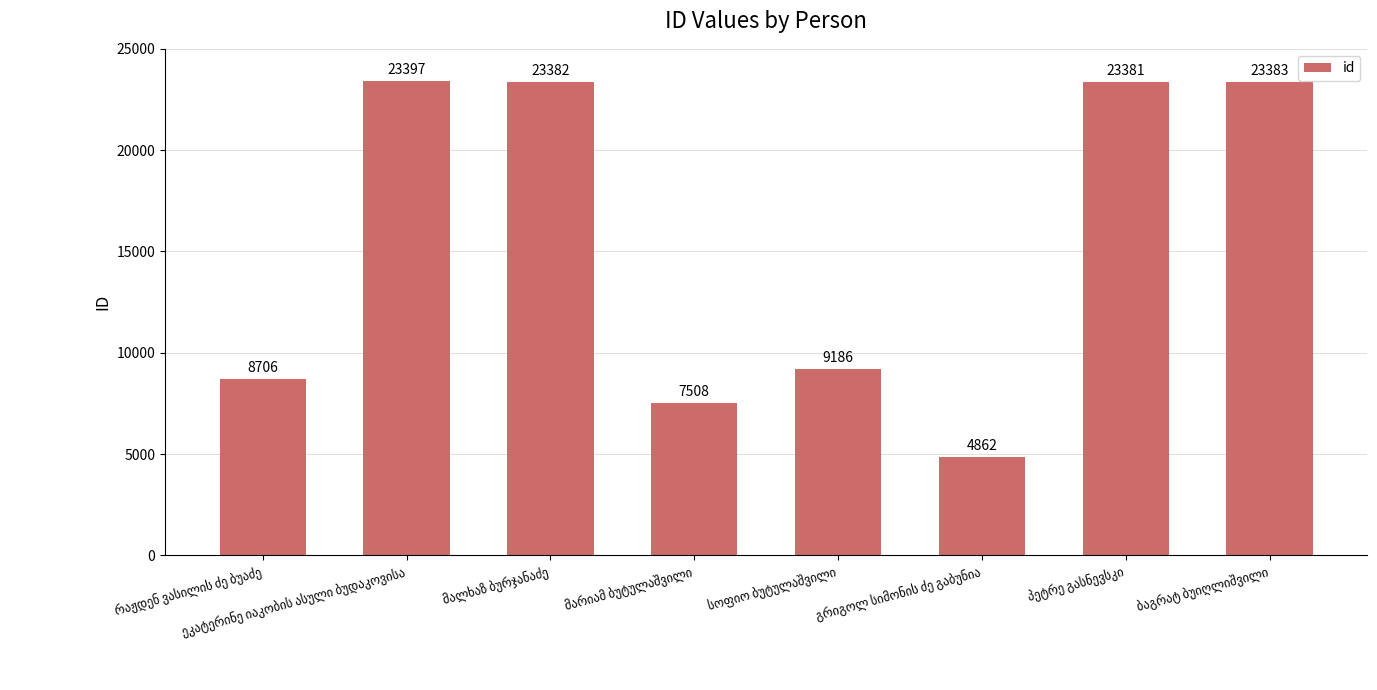

What is the value of the 6th bar from the left?

4862